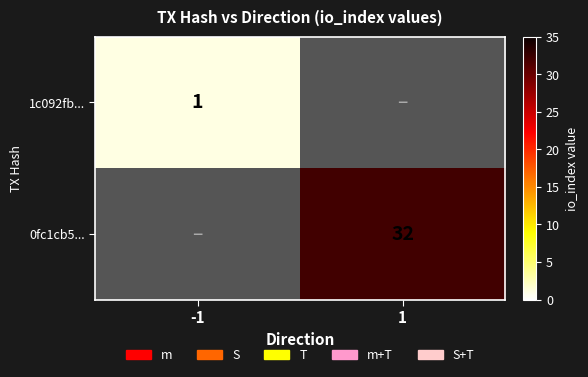

The value of 0fc1cb5... at 1 is 32. True or false?

True